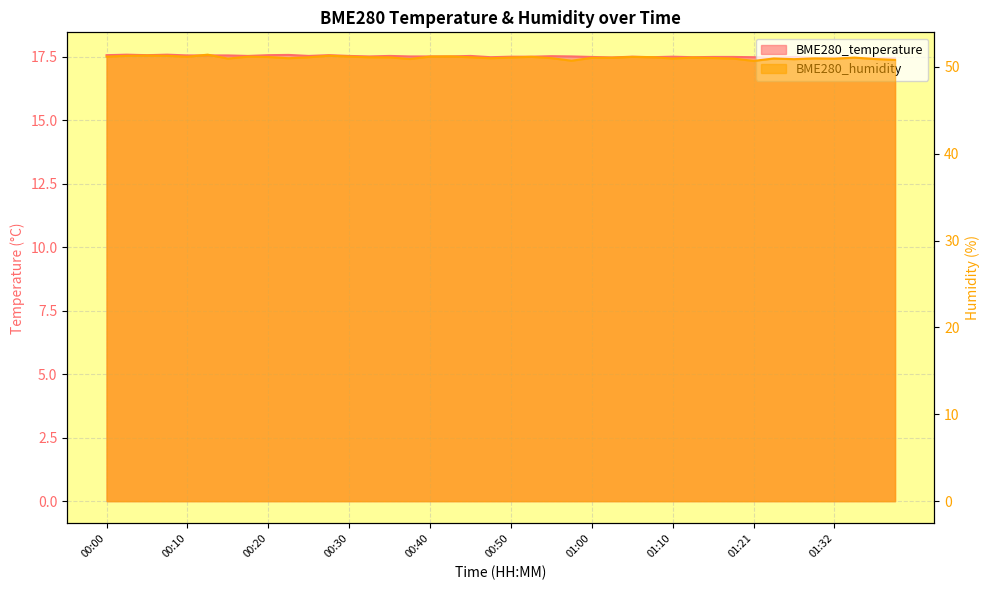

Is the value of BME280_humidity at 00:55 greater than the value of BME280_temperature at 00:18?

Yes